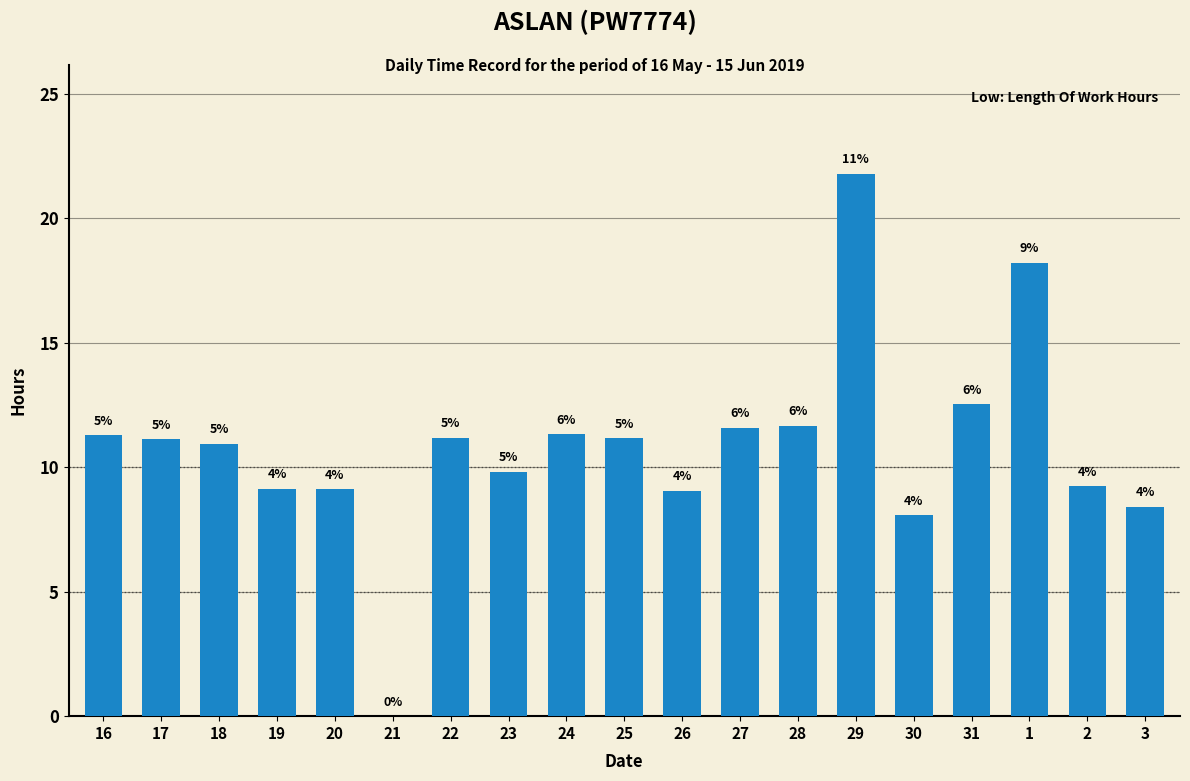

What is the label of the 4th bar from the left?

19